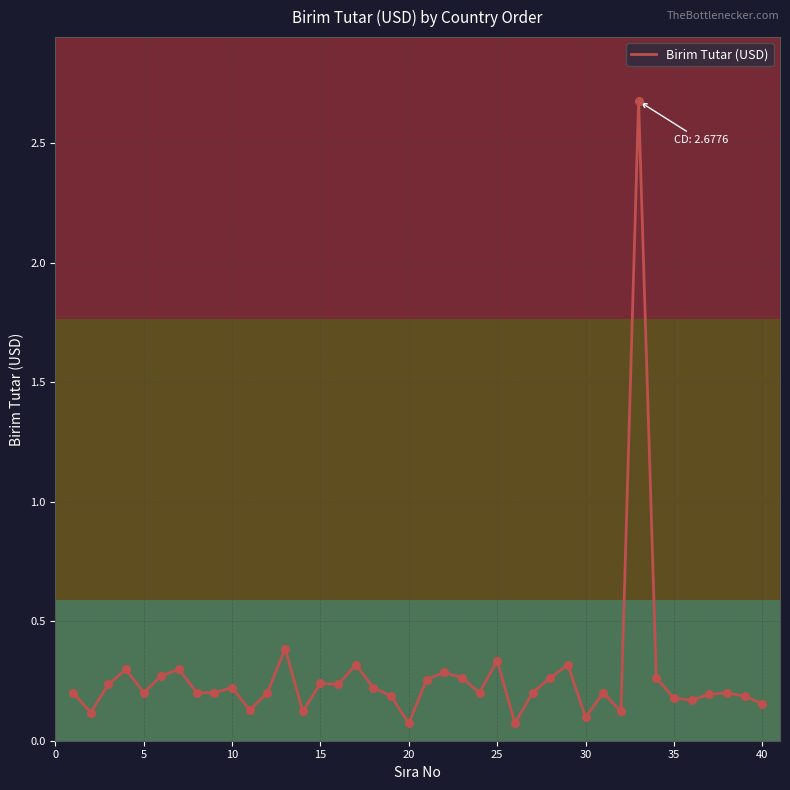

What is the difference between the maximum and minimum values?

2.6